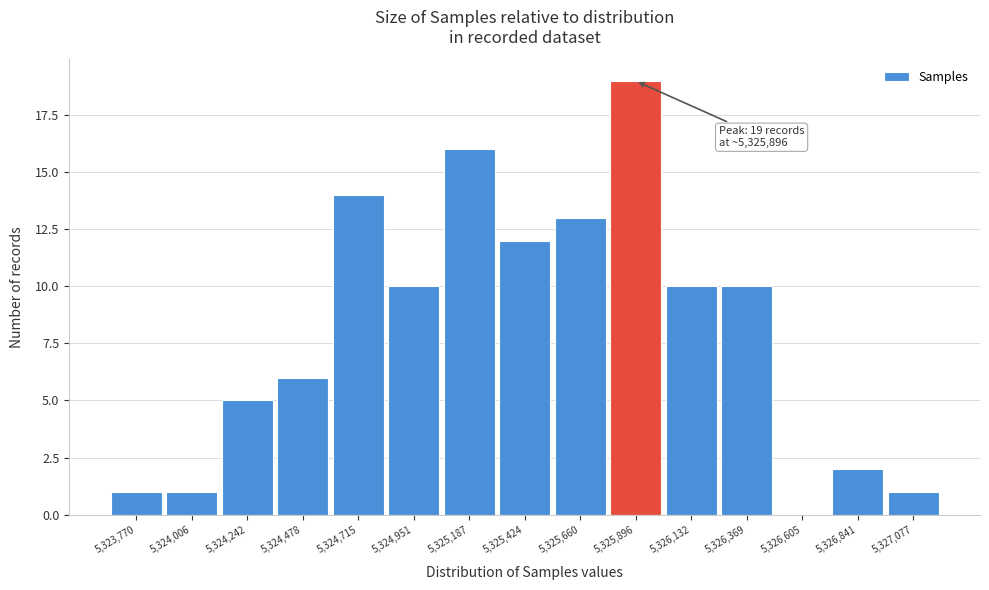

Which range on the x-axis has the tallest bar?

5325800 to 5326000